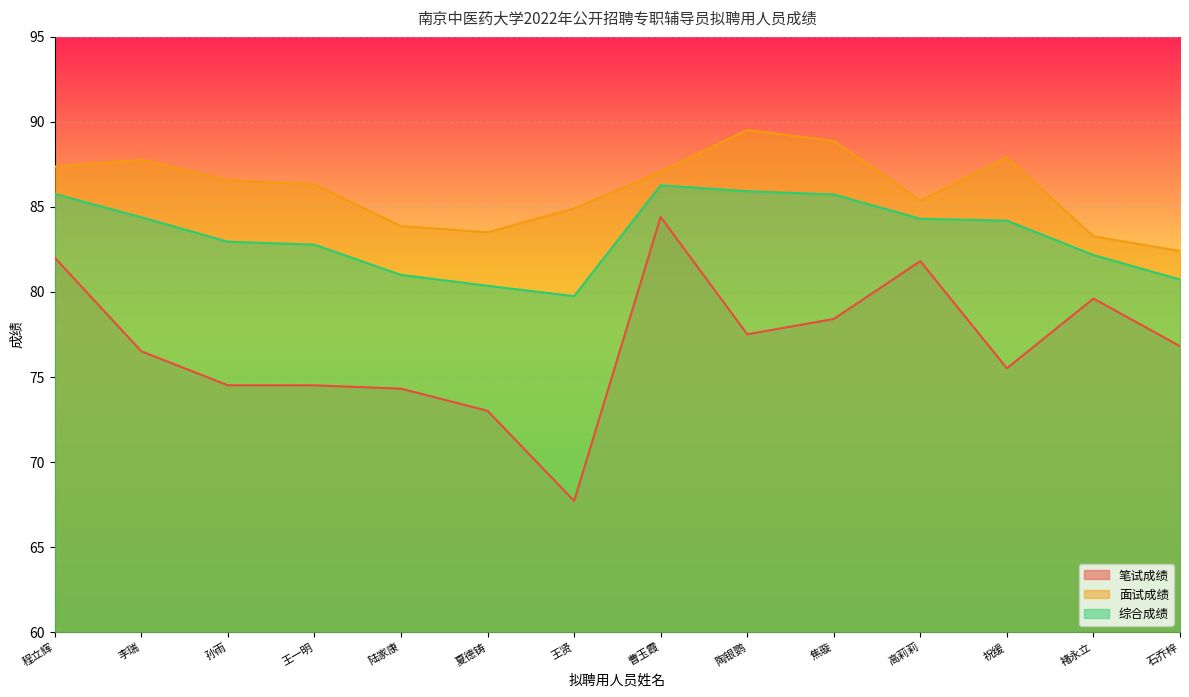

What is the sum of the 面试成绩 values at 王贤 and 褚永立?

168.2